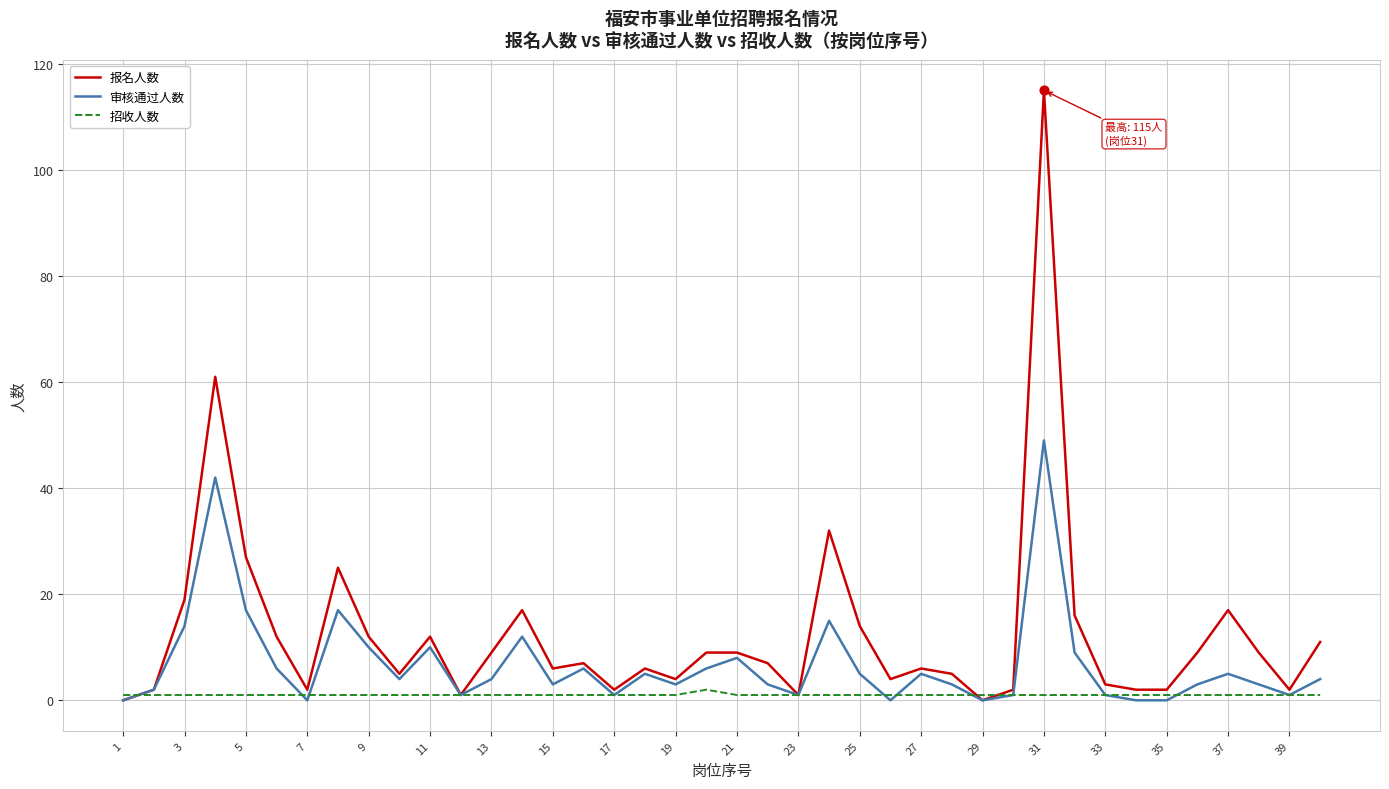

Which series has the largest total across all categories?

报名人数